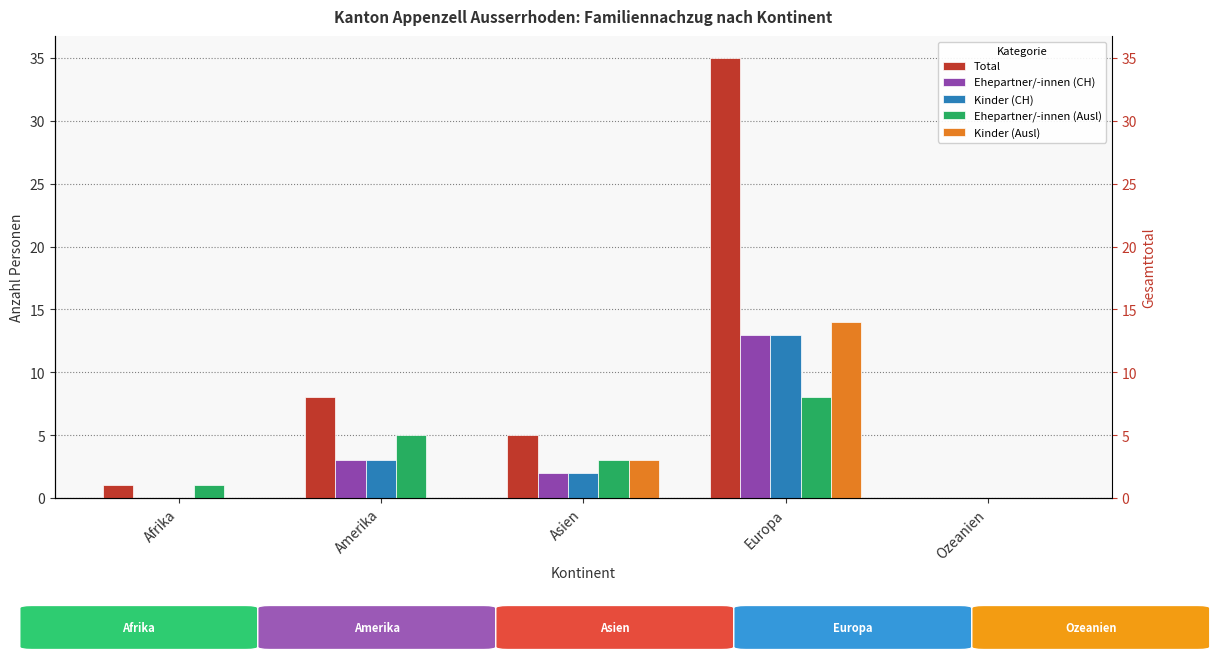

Reading left to right, extract all data points from this chart.

Total: 1	8	5	35	0
Ehepartner/-innen (CH): 0	3	2	13	0
Kinder (CH): 0	3	2	13	0
Ehepartner/-innen (Ausl): 1	5	3	8	0
Kinder (Ausl): 0	0	3	14	0